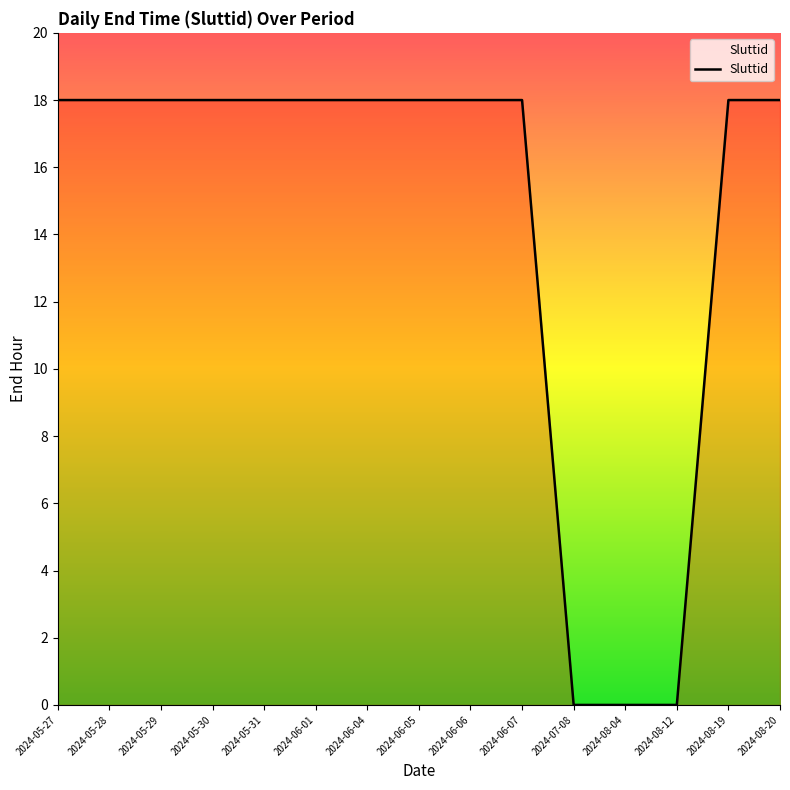

The value at 2024-06-01 is 25. True or false?

False